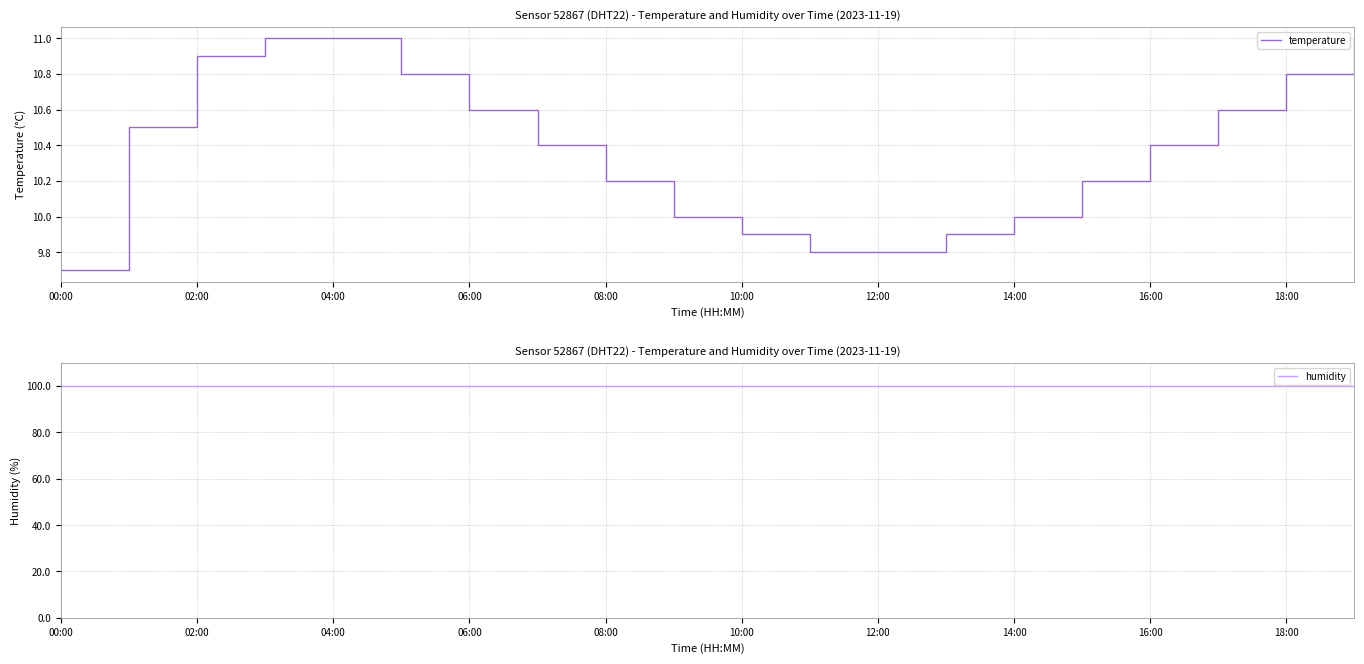

What is the minimum value for humidity?

99.9